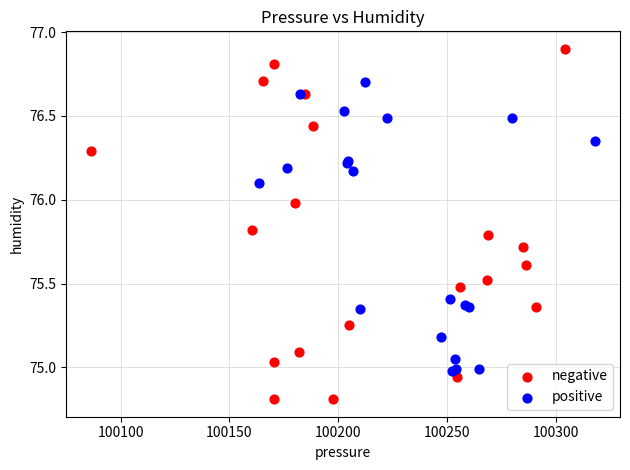

Which series reaches the maximum Y coordinate?

negative